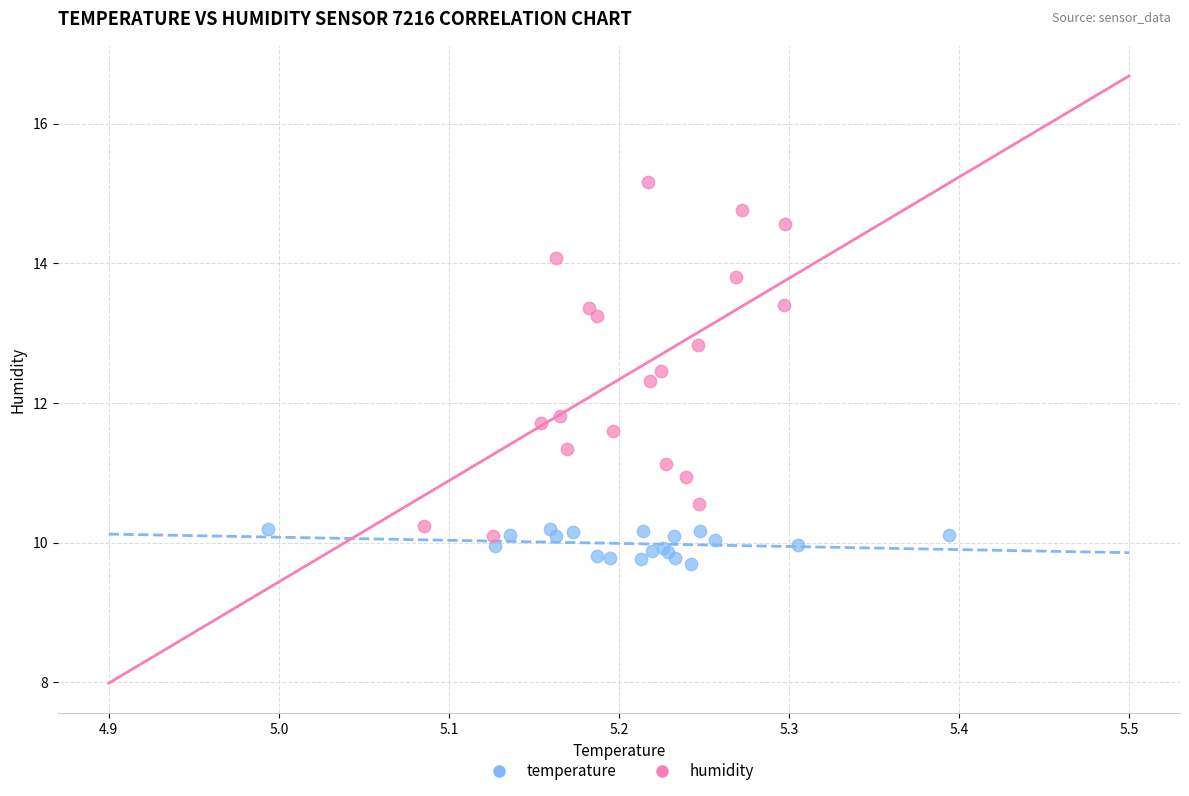

What are all the series names shown in the legend?

temperature, humidity